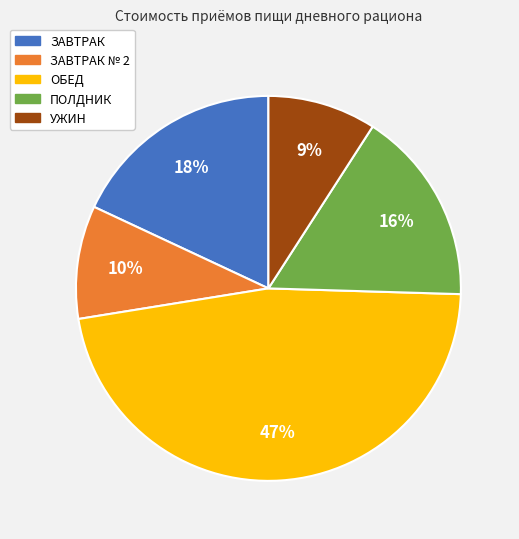

Does any single category account for the majority?

No